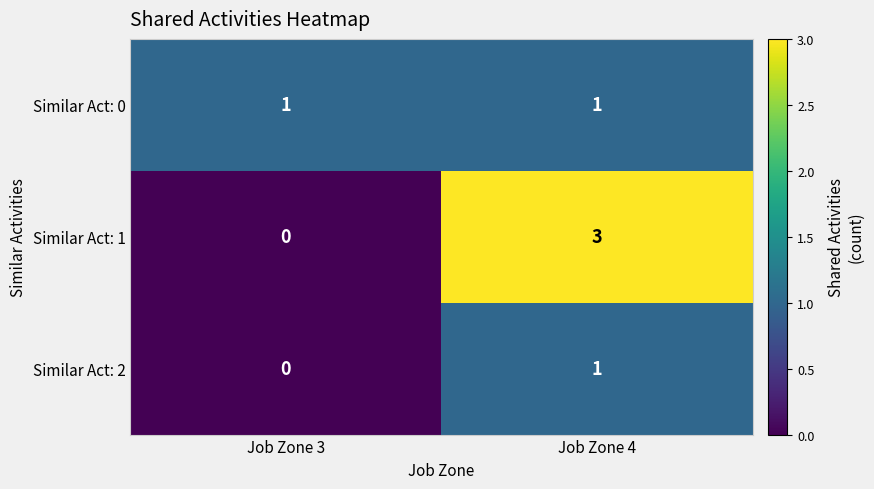

How many data points does each series have?

2